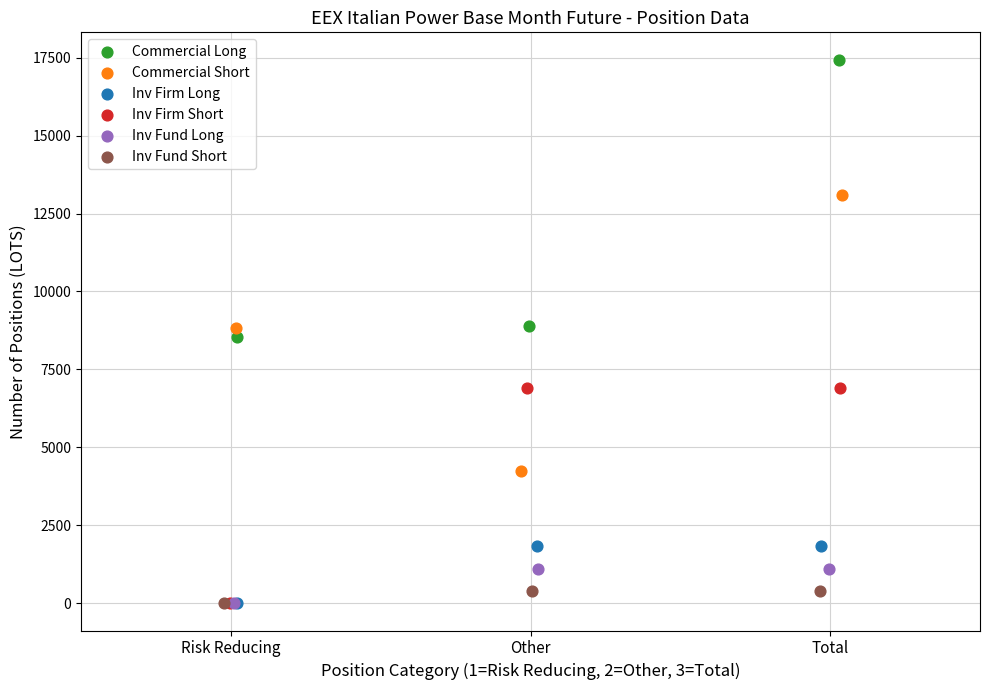

Which series contains the highest Y value?

Commercial Long